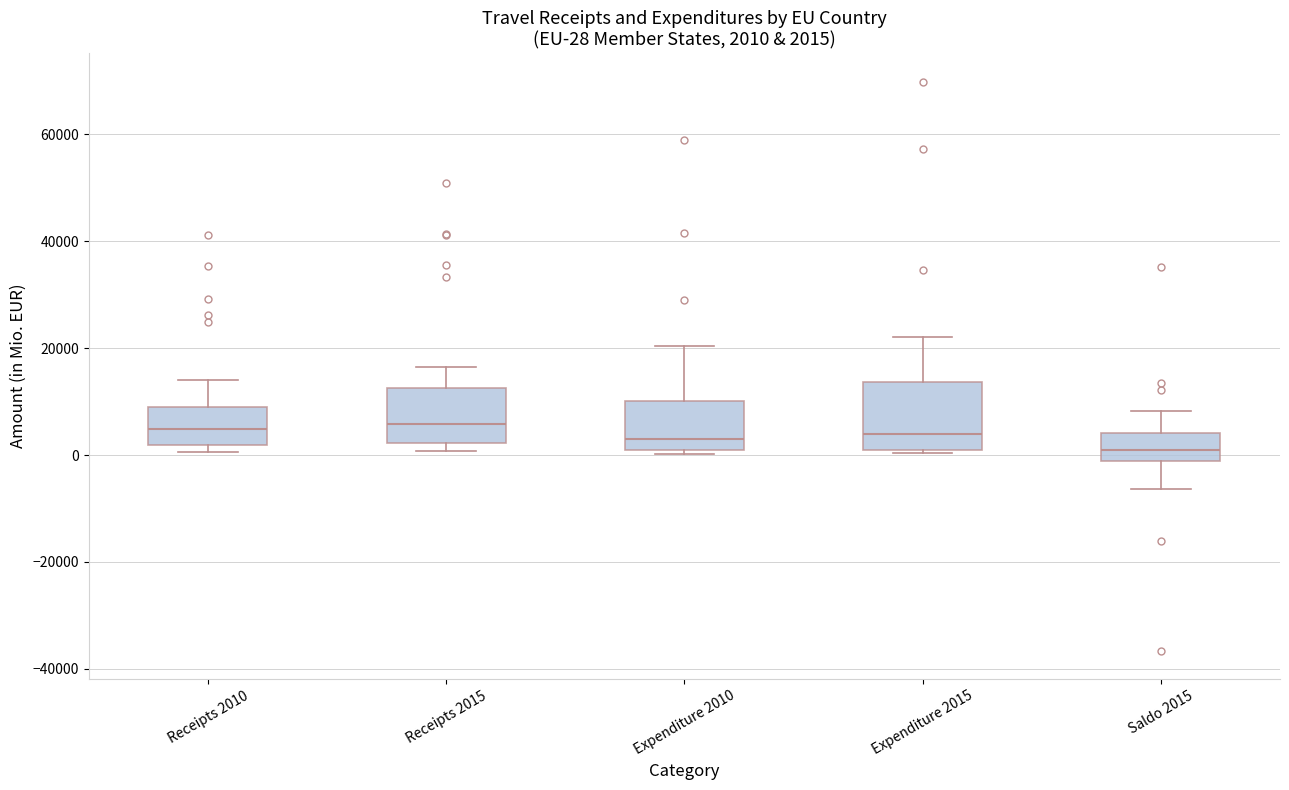

Comparing the boxes themselves (not the whiskers), which one is the tallest?

Expenditure 2015